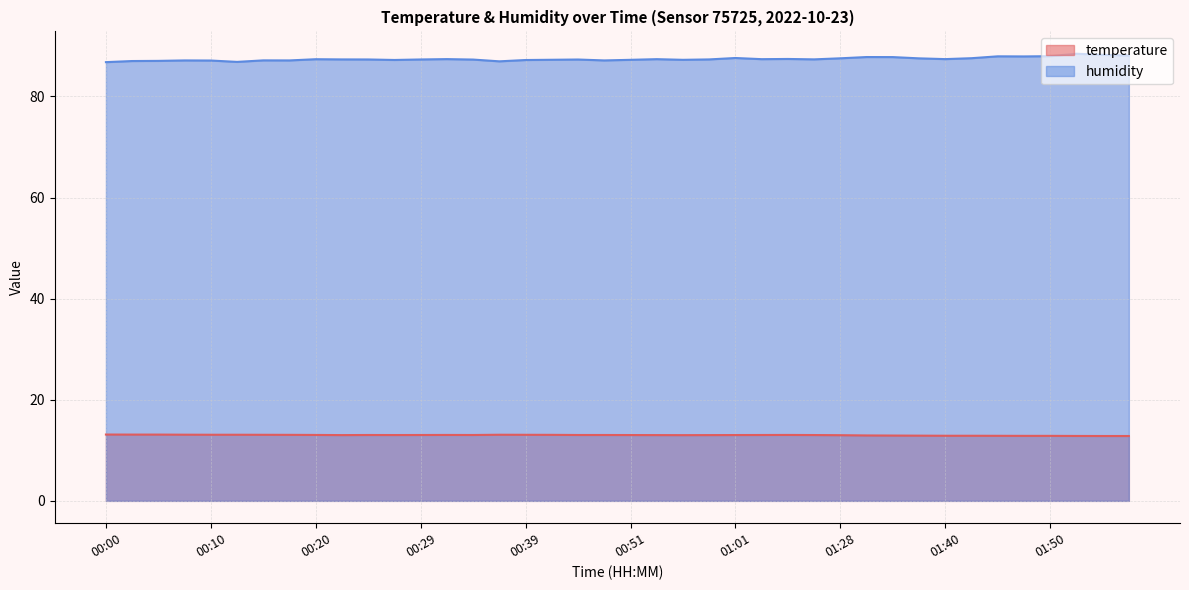

What is the value of the temperature point at the 20th from the left?

13.0